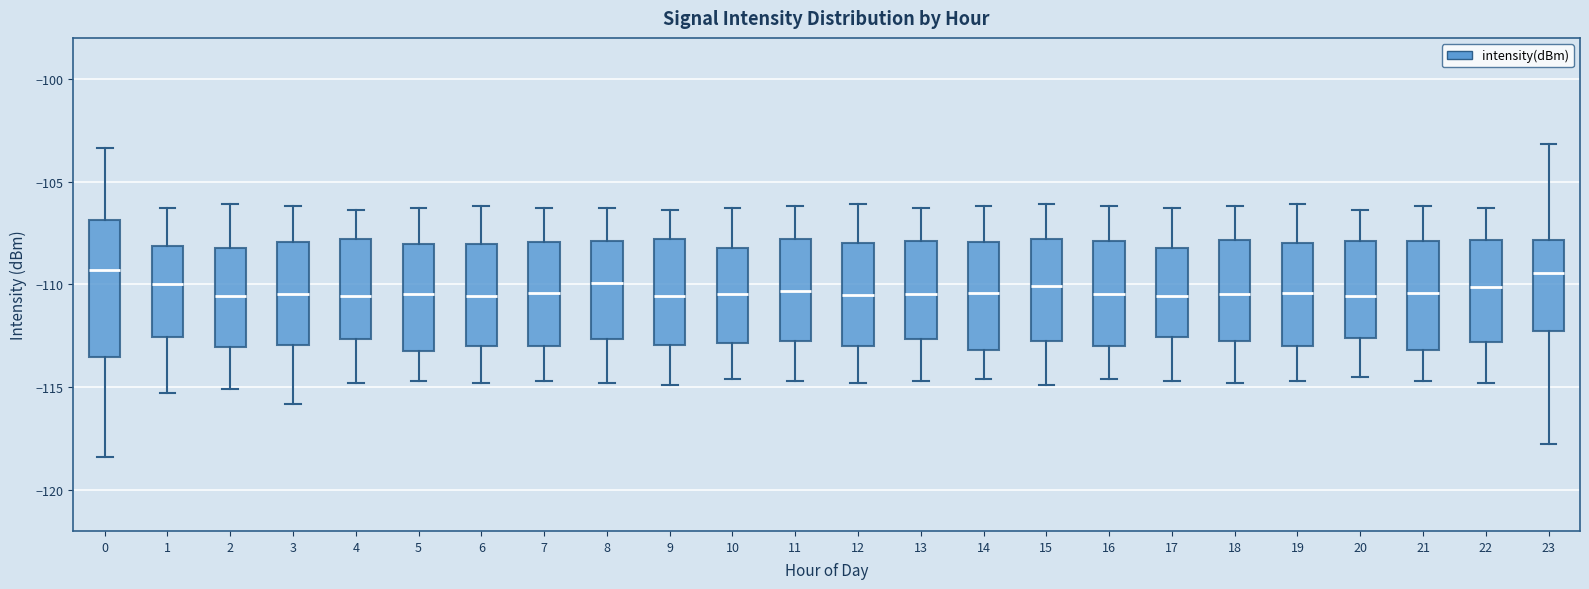

Where does the median line of the box at x = 19 sit on the y-axis? The values are not printed on the chart, so give them approximately, as read against the axis.

-110.5